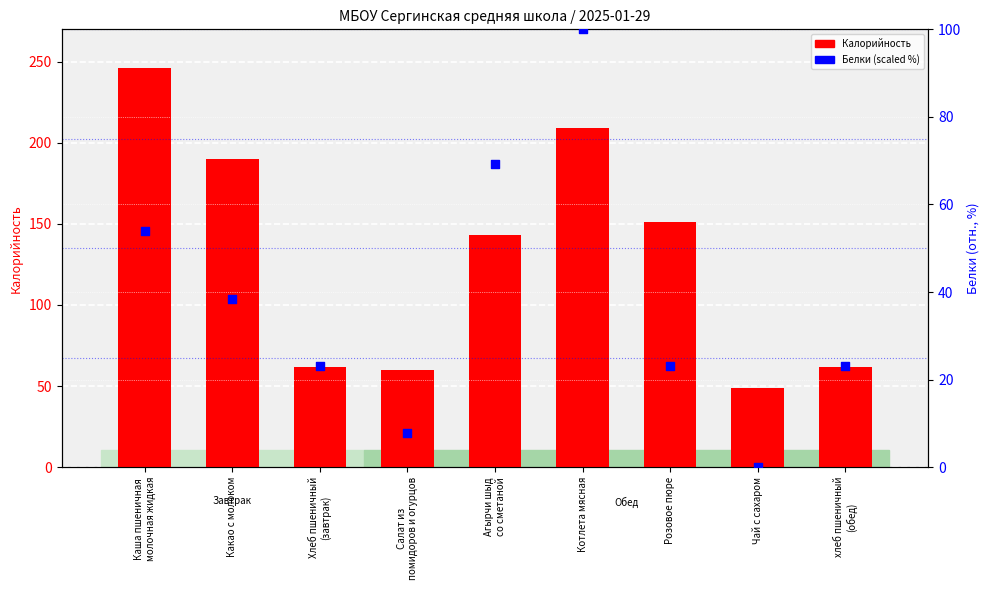

Is the value of Калорийность at Розовое пюре greater than the value of Белки (scaled) at Хлеб пшеничный
(завтрак)?

Yes